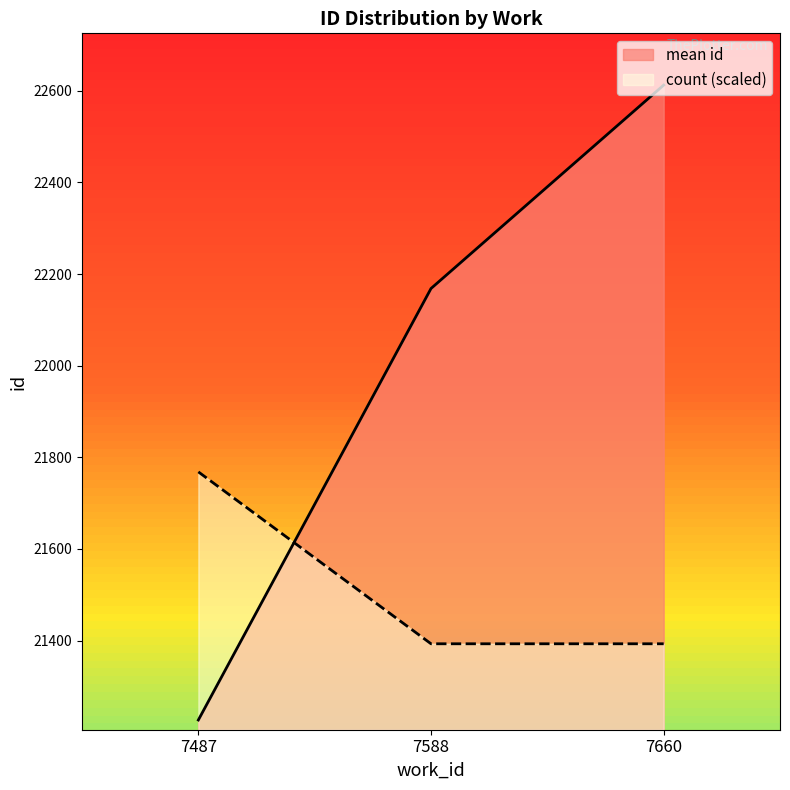

Count the number of categories in the chart.

3